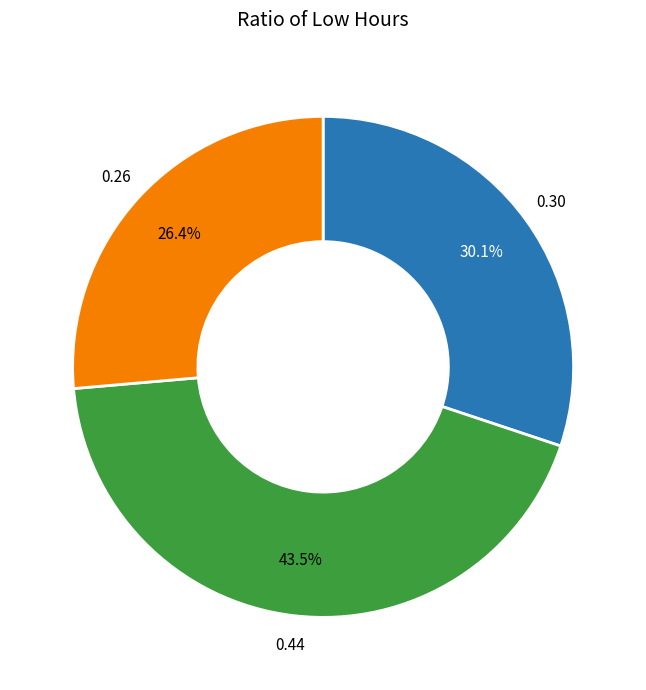

To the nearest percent, what is the difference between the largest and smallest slice percentages?

17%